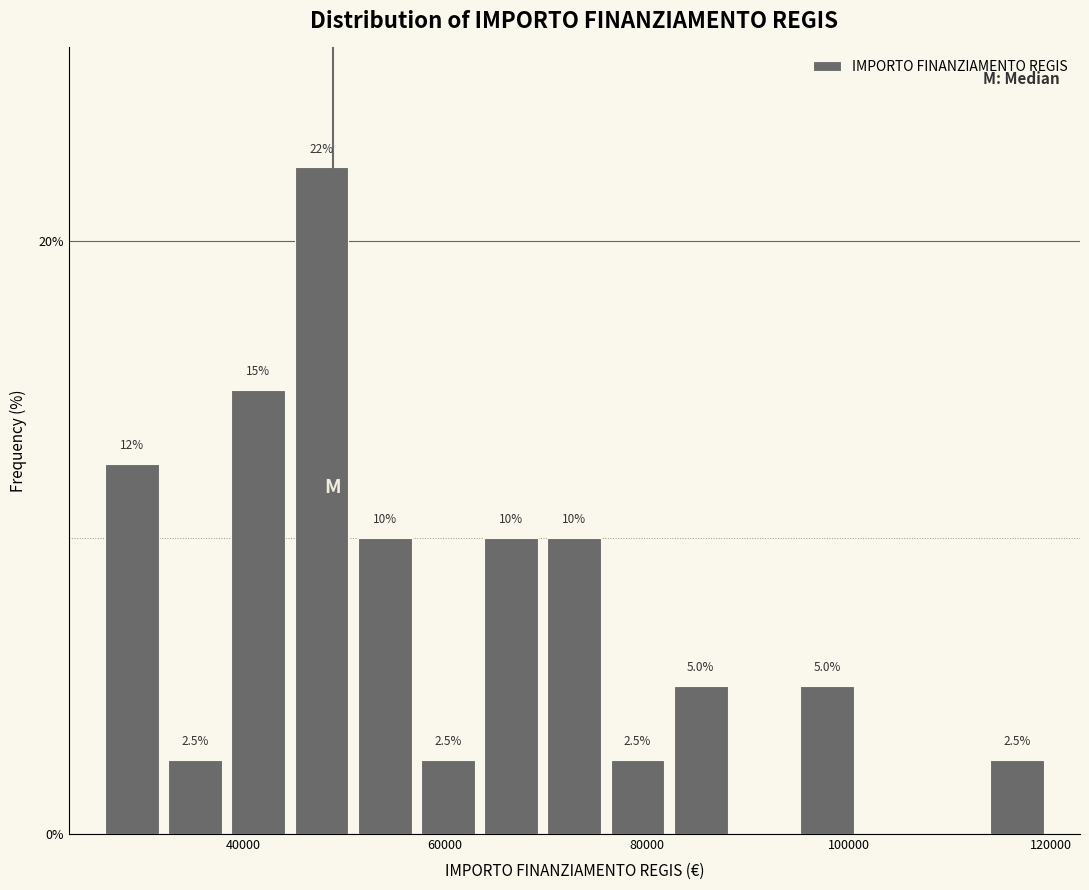

Around what value on the x-axis is the tallest bar? Give the approximate position of its centre, as read against the axis.

48000